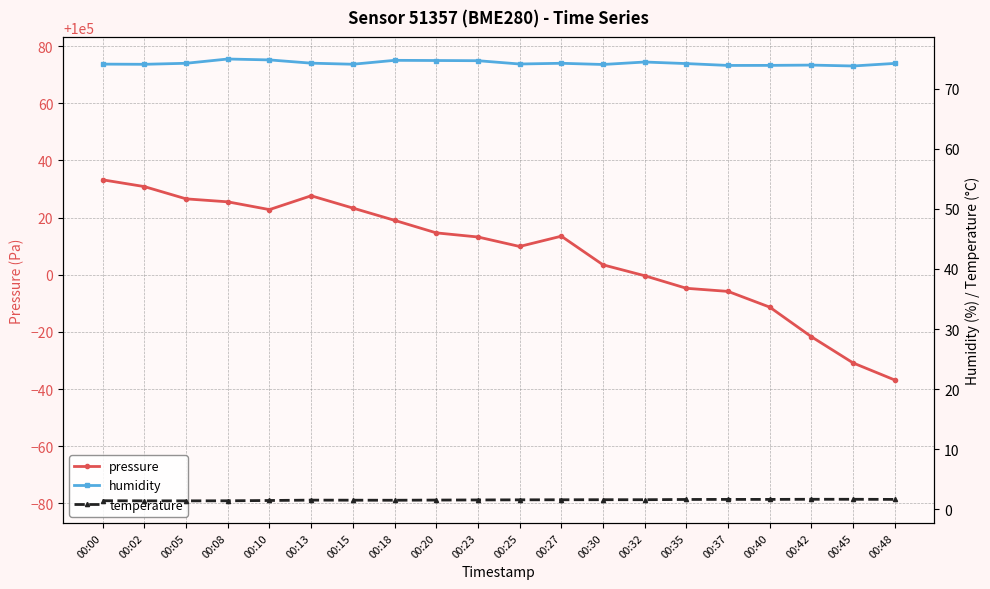

Which series has the largest range (max minus min)?

pressure